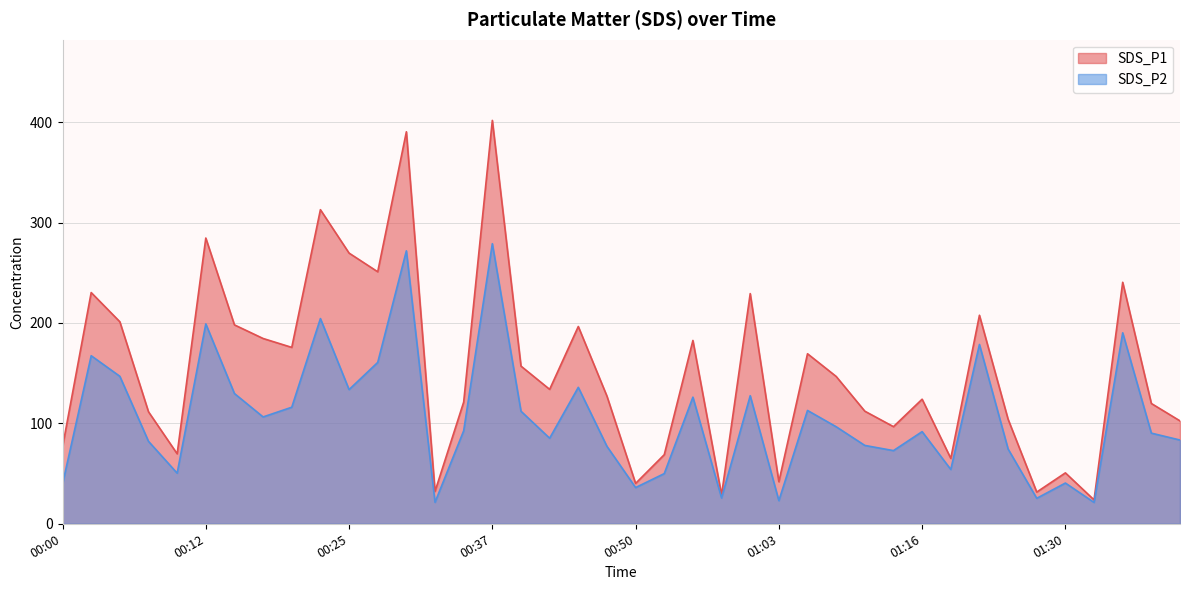

At which label is SDS_P1 closest to 212?

01:21